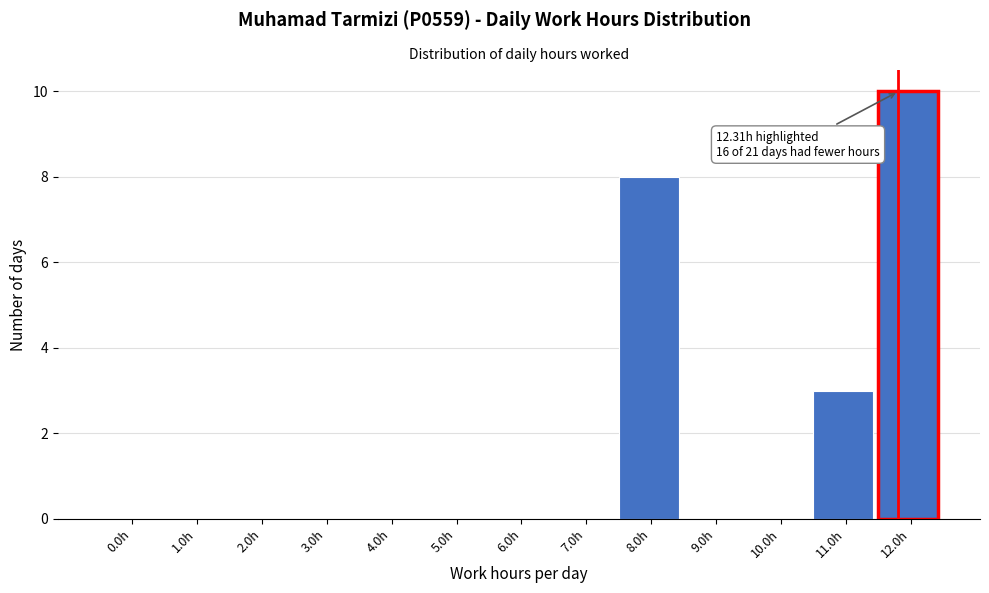

Reading left to right, transcribe all the data shown in this chart.

0.0h=0	1.0h=0	2.0h=0	3.0h=0	4.0h=0	5.0h=0	6.0h=0	7.0h=0	8.0h=8	9.0h=0	10.0h=0	11.0h=3	12.0h=10